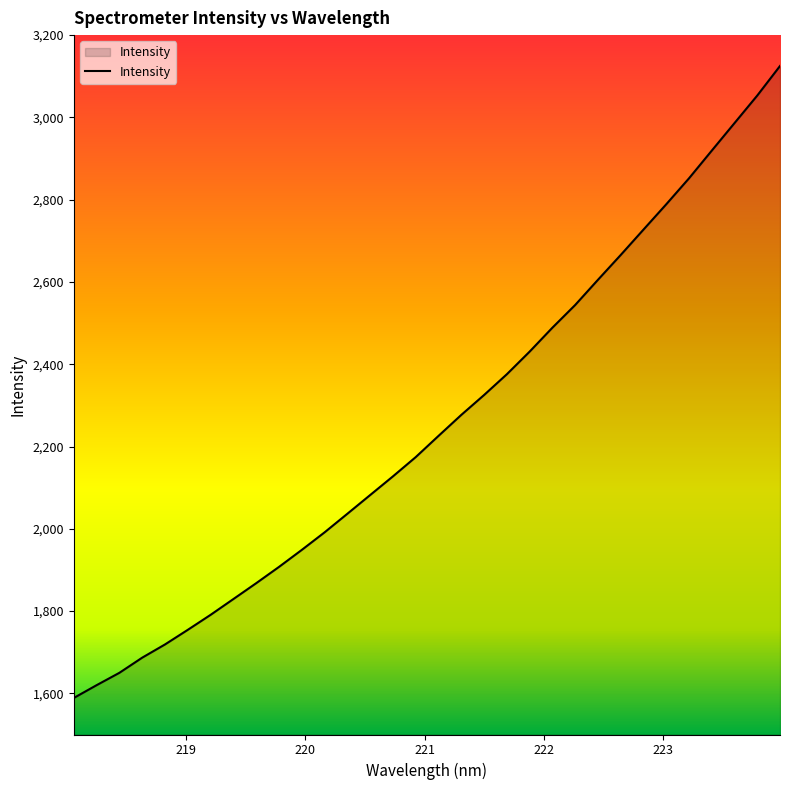

What is the difference between the maximum and minimum values?

1536.1